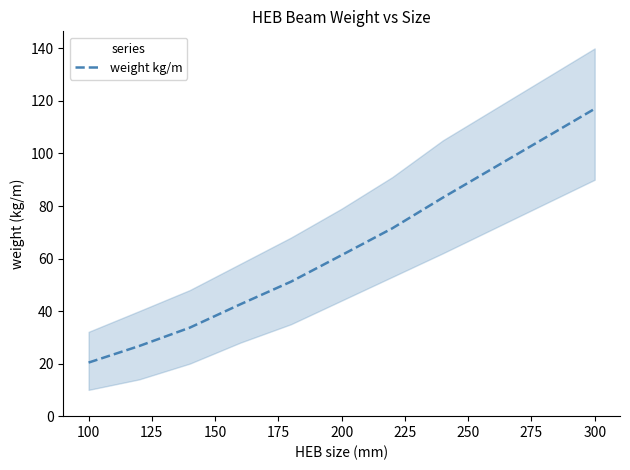

True or false: there are more than 0 points higher than both neighbors.

False